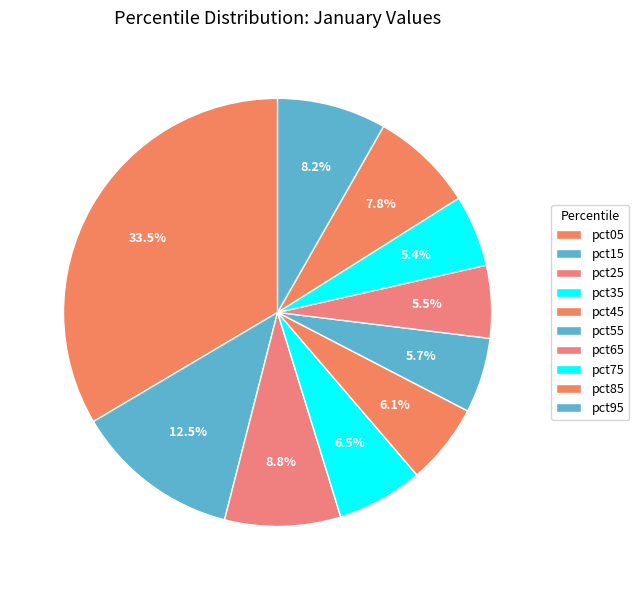

Is it true that pct35 is 7% of the pie?

True